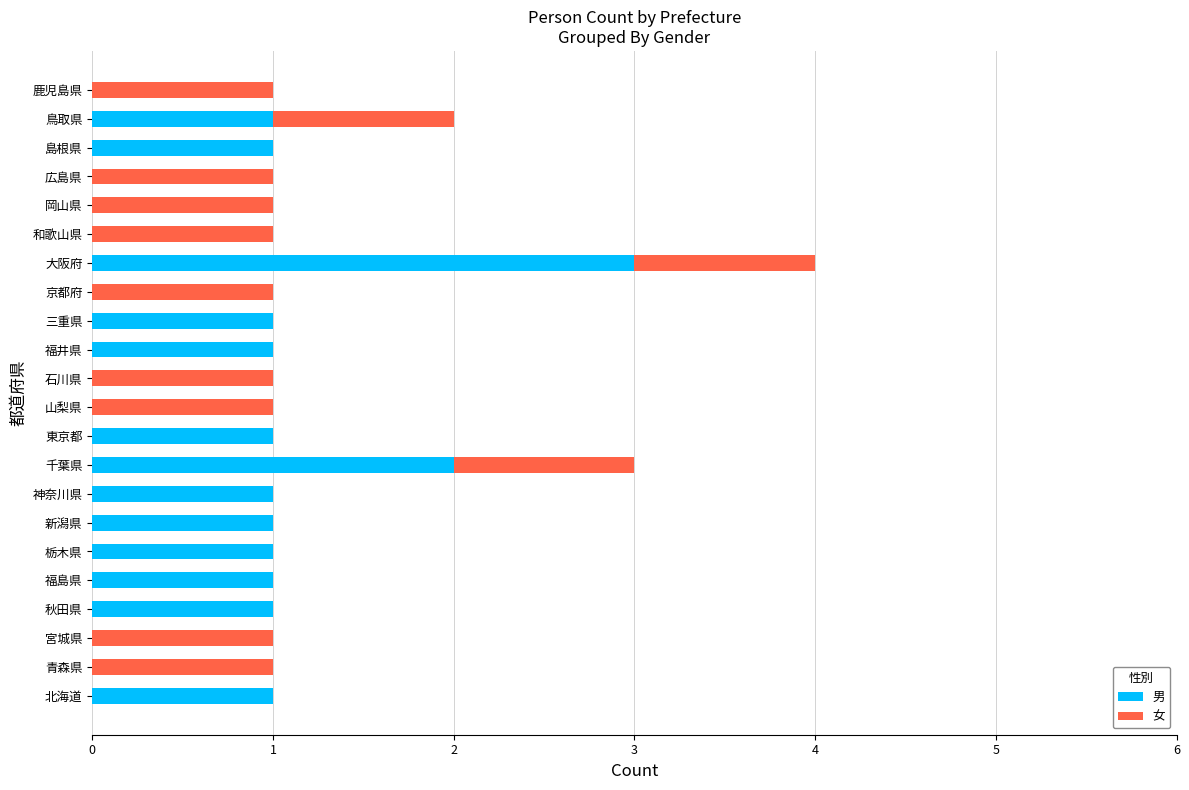

The 男 series shows 1 at 北海道. True or false?

True